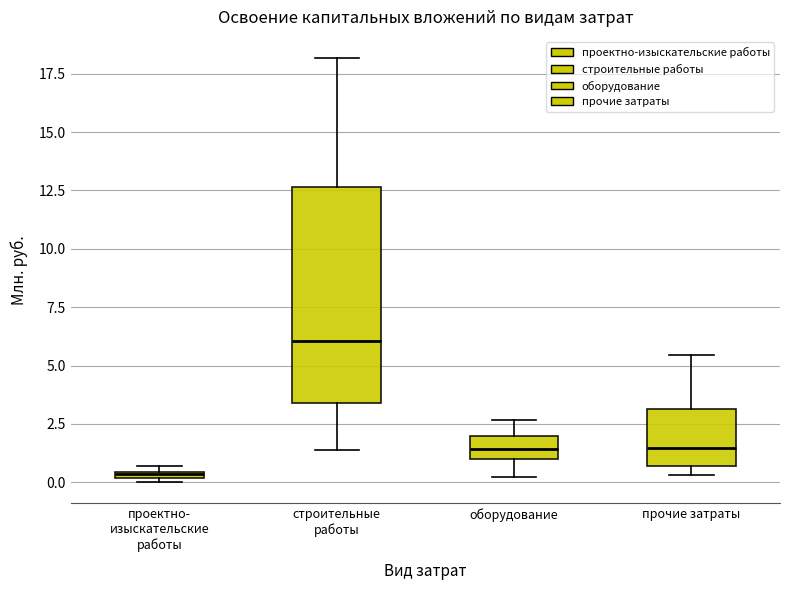

Comparing the boxes themselves (not the whiskers), which one is the tallest?

строительные работы